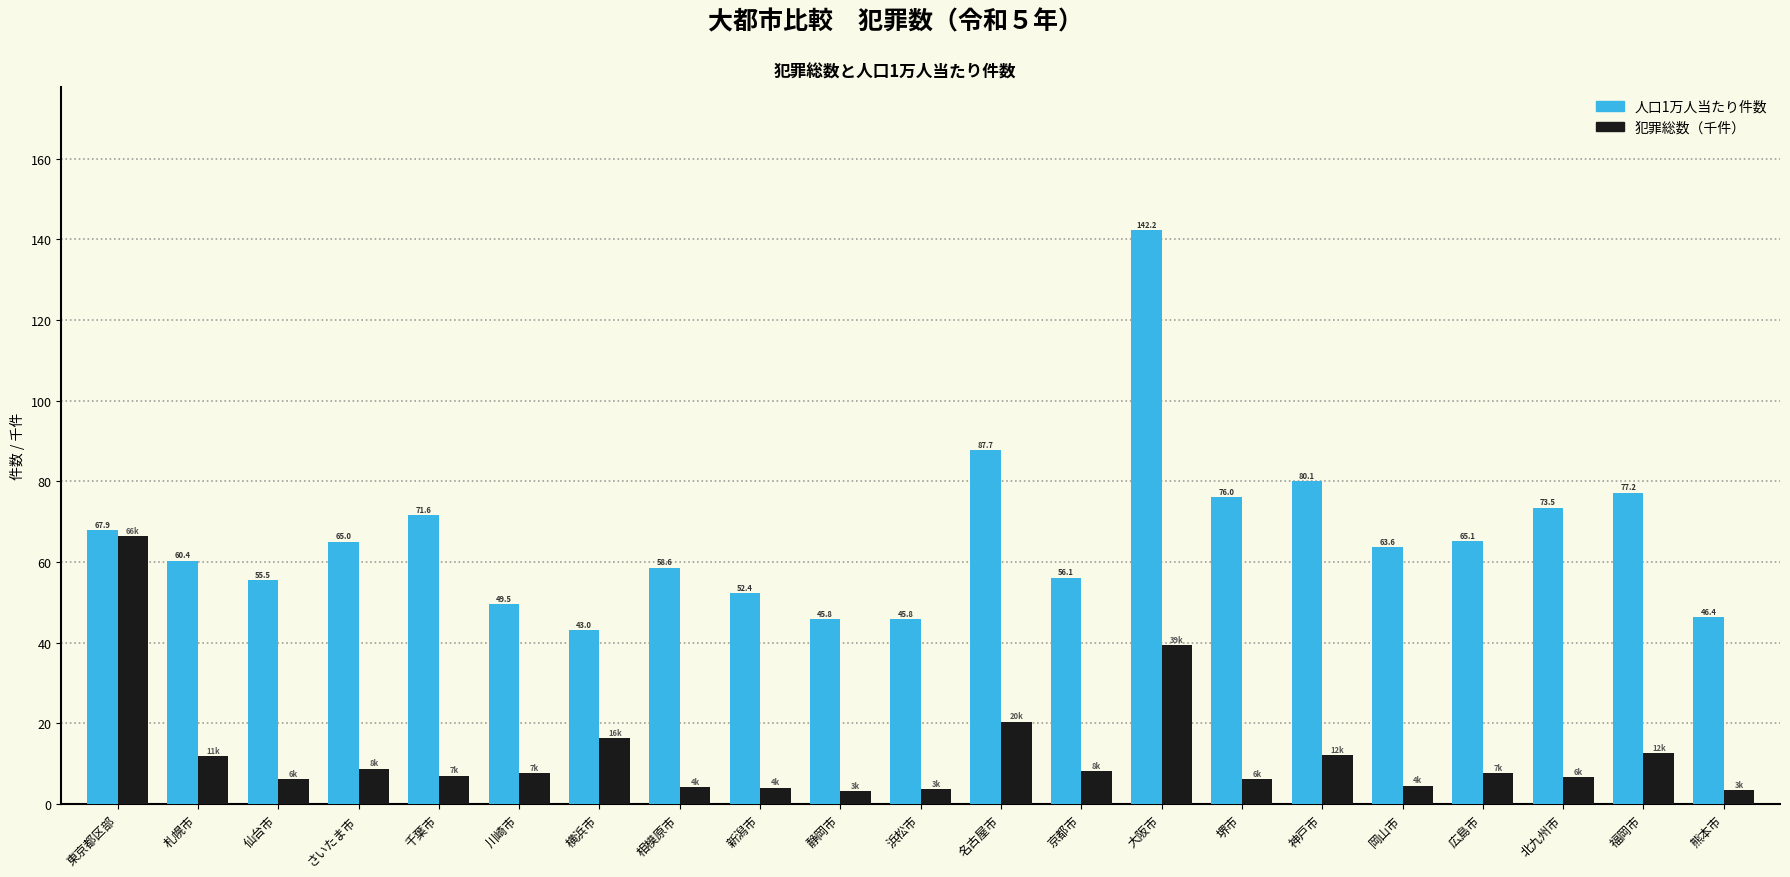

Which series has the largest total across all categories?

人口1万人当たり件数